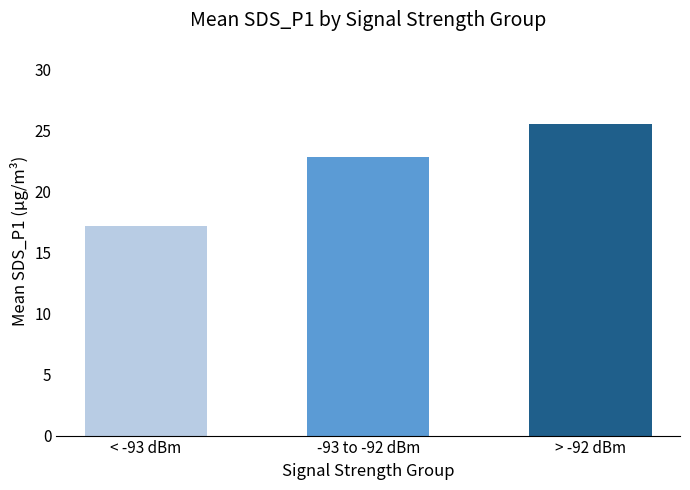

What position from the right is -93 to -92 dBm?

2